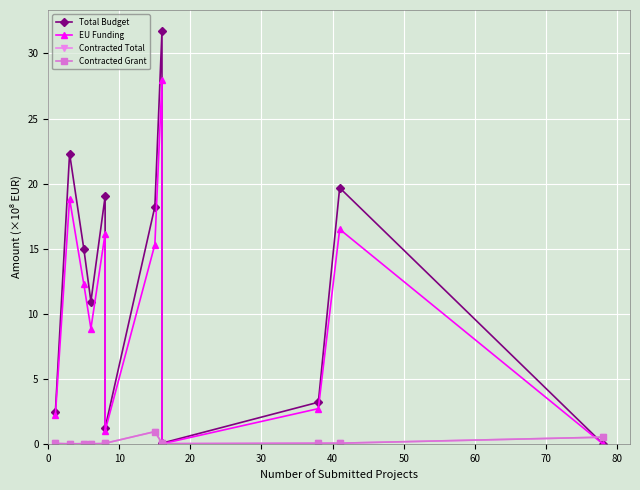

How many times do Contracted Total and Total Budget cross each other?

1